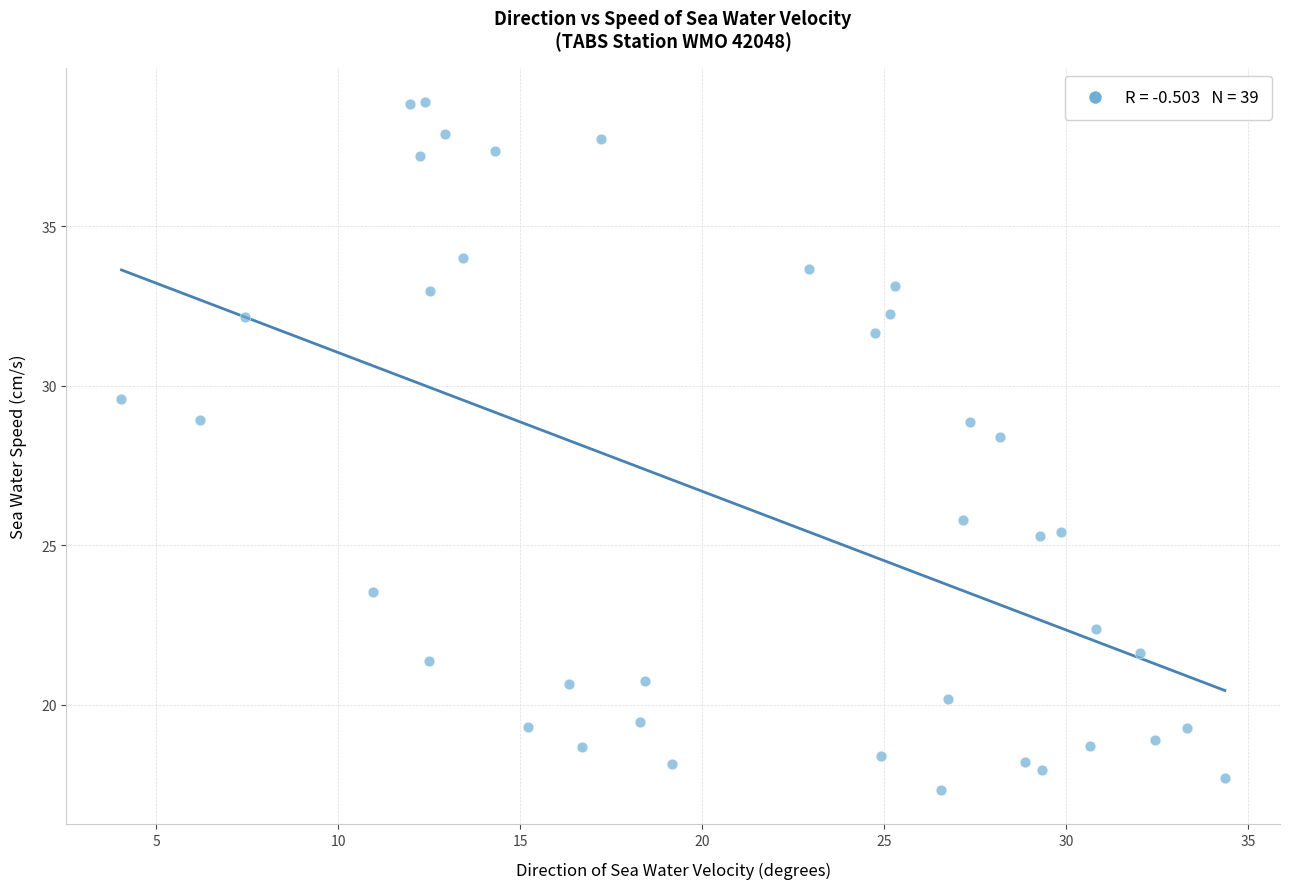

What is the range of X values (max minus min)?

30.3